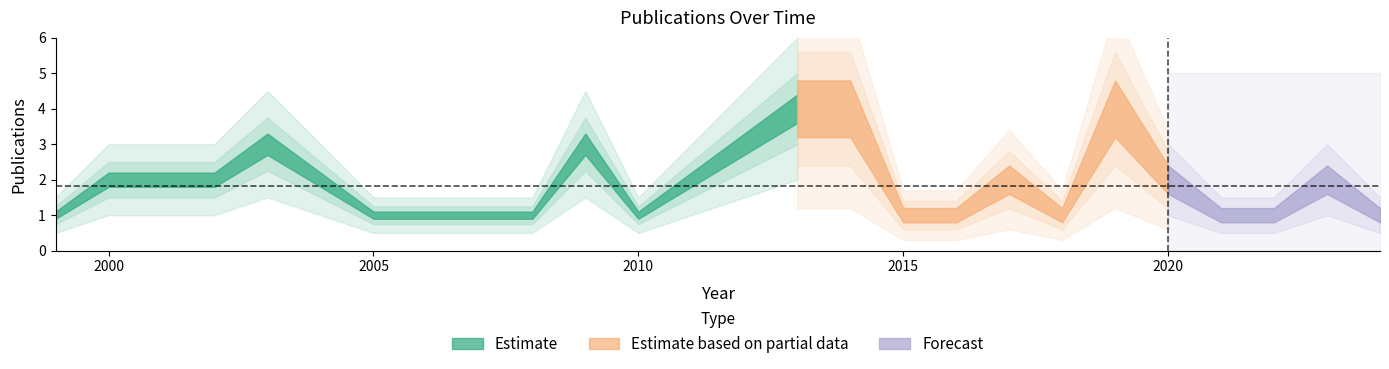

Is it true that the value at 2014 is 6?

False